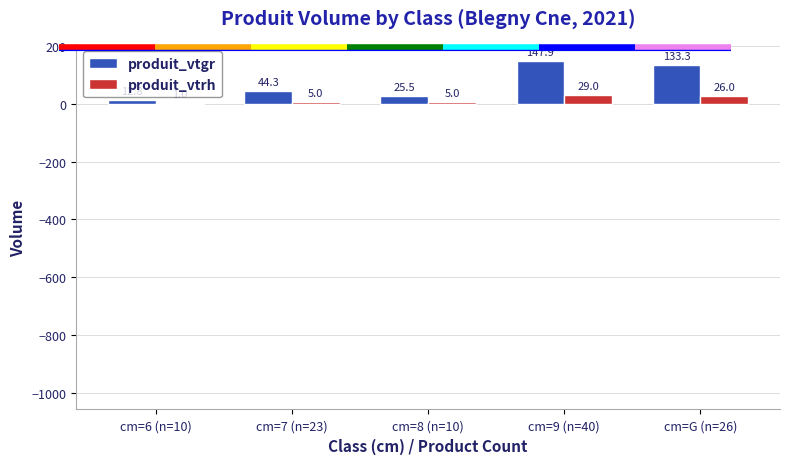

Count the number of data series in this chart.

2